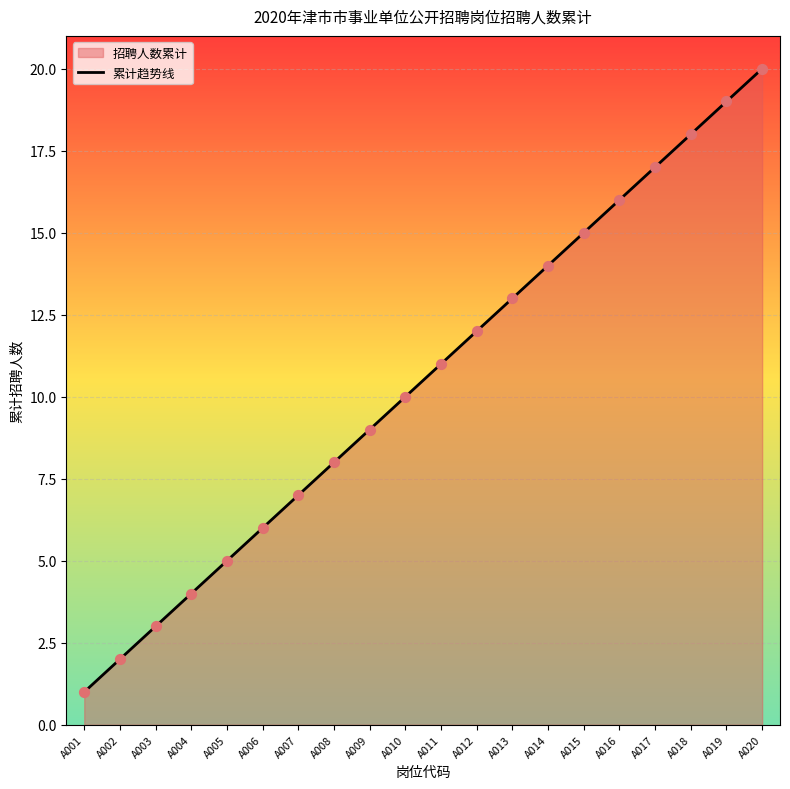

What is the change in value from A010 to A016?

+6